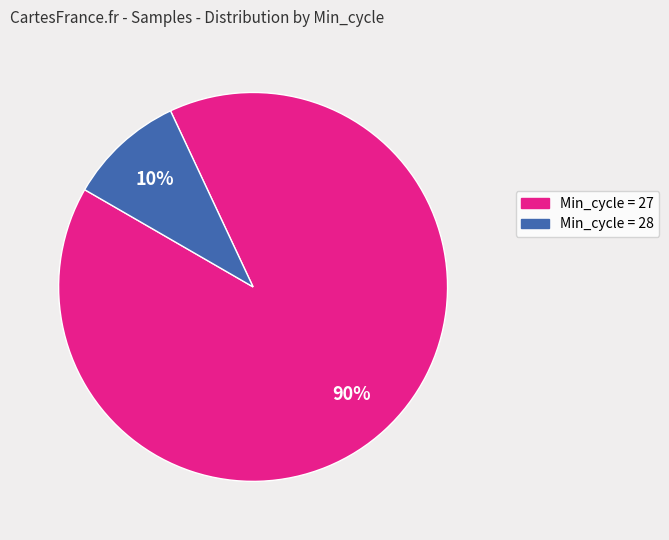

To the nearest percent, what is the average slice percentage?

50%